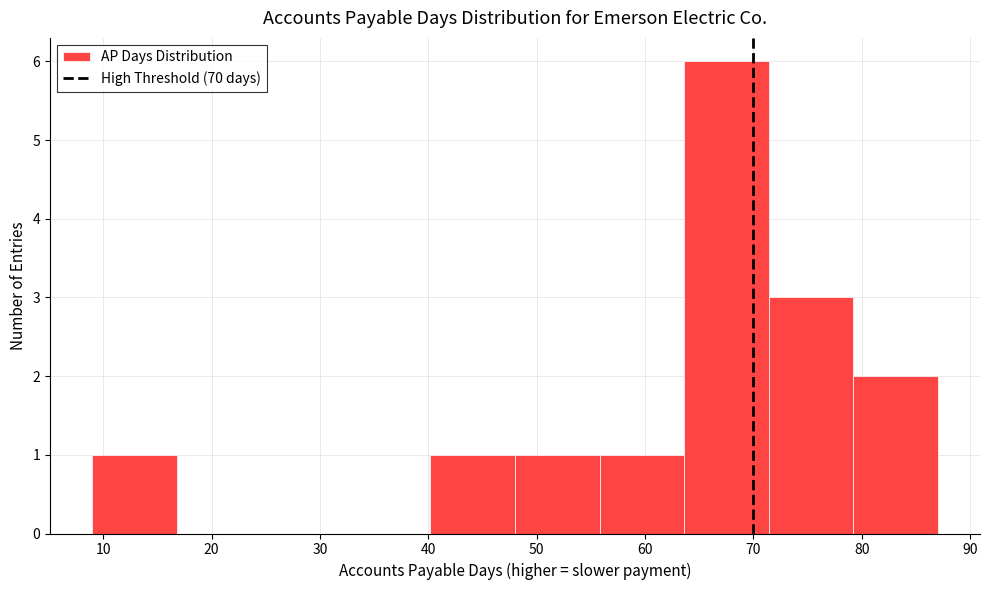

How tall is the bar that spans 63.6 to 71.4 on the x-axis? Neither the bar edges nor the heights are printed on the chart, so give them approximately, as read against the axes.

6